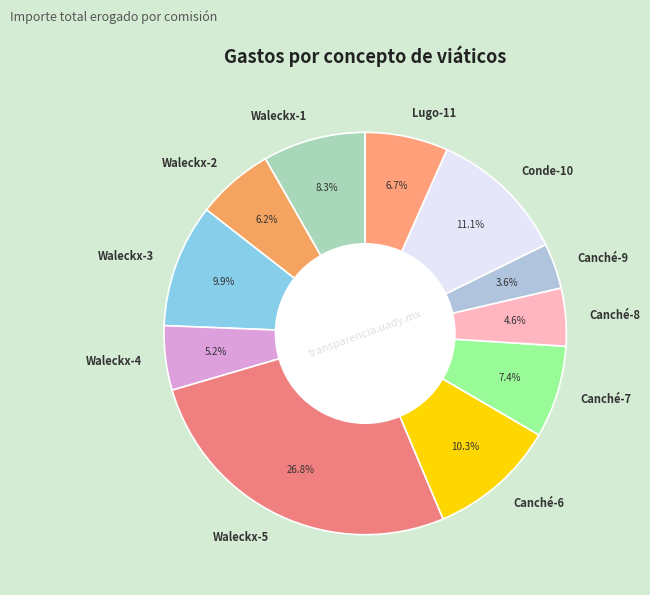

Approximately how many times larger is the value at Lugo-11 compared to Waleckx-4?

1.3